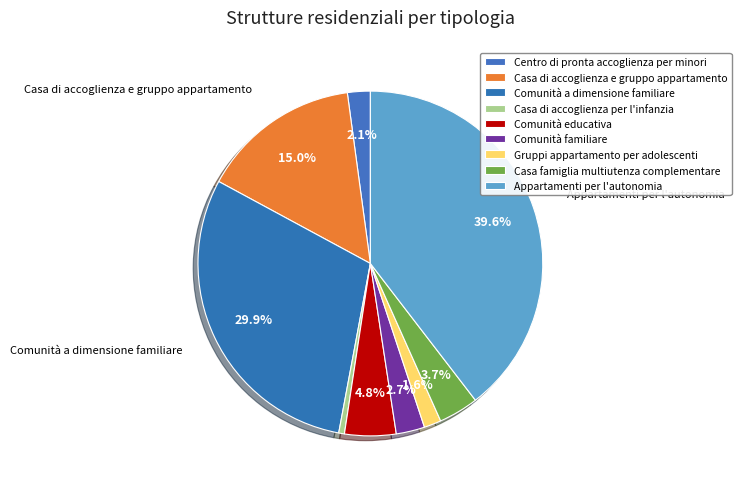

Is it true that Gruppi appartamento per adolescenti is 2% of the pie?

True